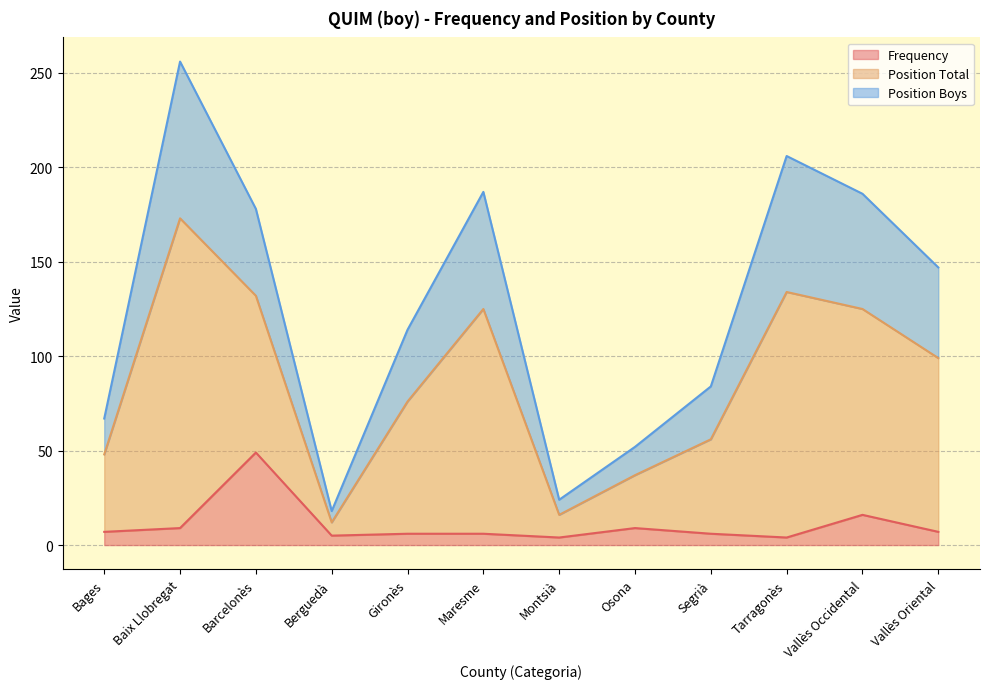

True or false: Position Total has a value of 125 at Vallès Occidental.

False